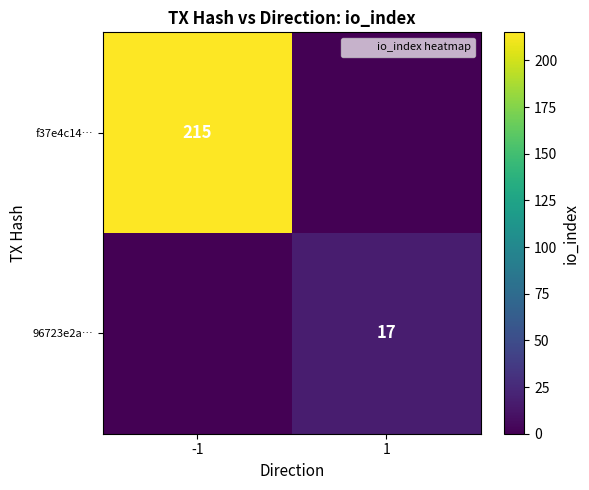

Which category has the highest value across all series?

-1